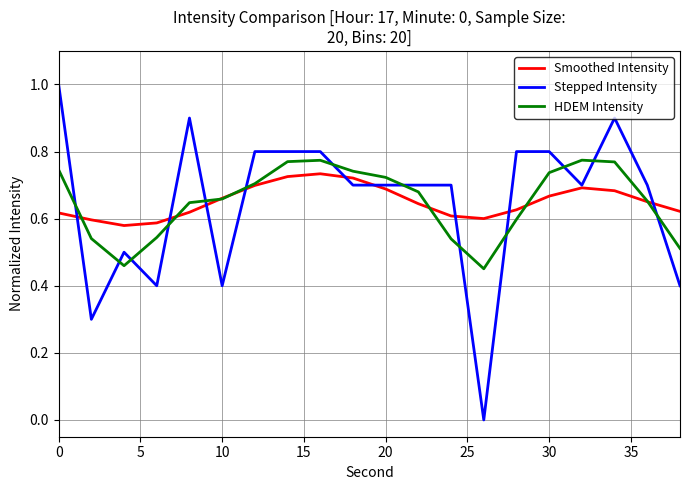

In HDEM Intensity, how many points are higher than both neighbors (excluding endpoints)?

2